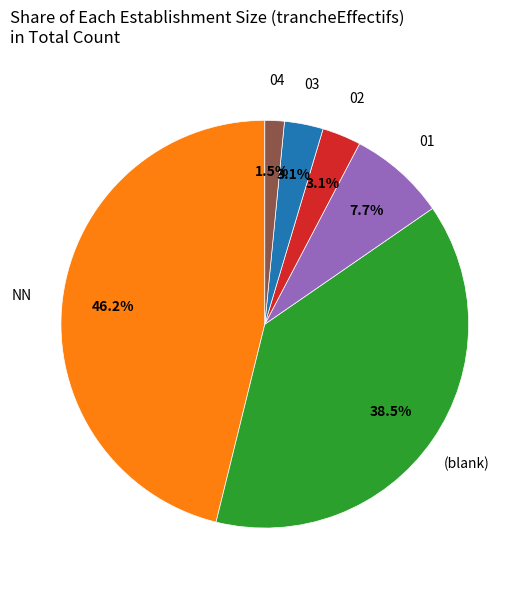

Which category has the smallest portion of the pie?

04